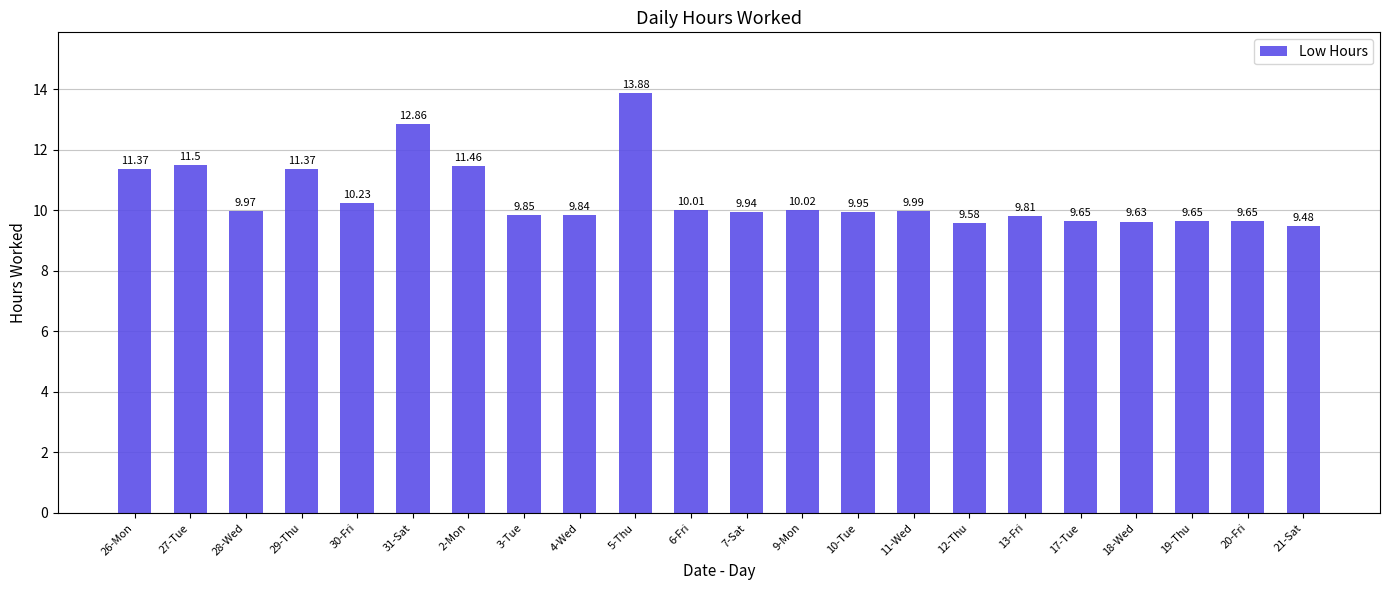

At which category does the chart reach its minimum across all series?

21-Sat